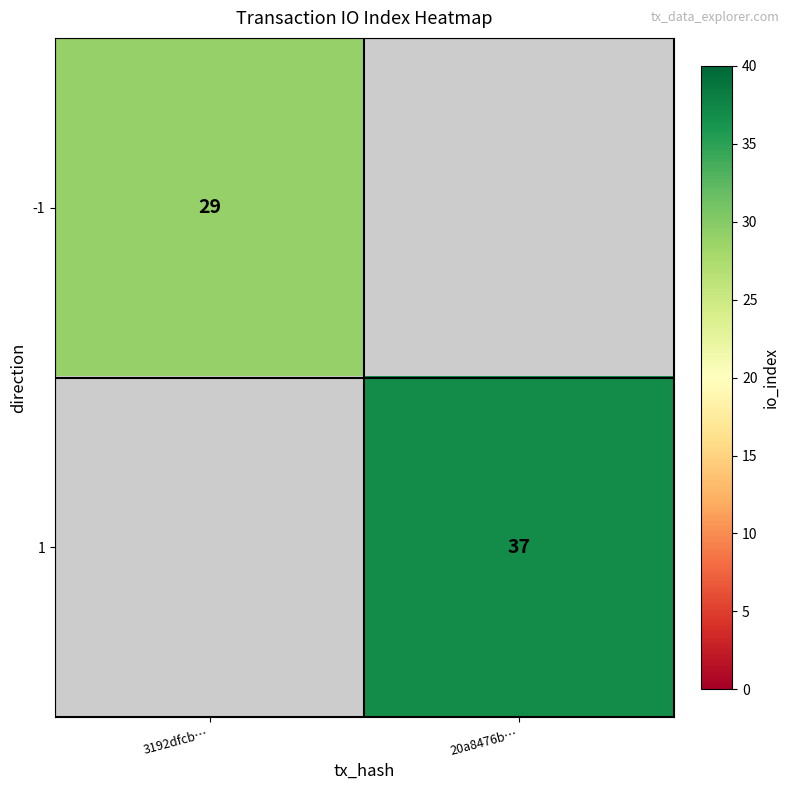

The -1 series shows 29 at 3192dfcb…. True or false?

True